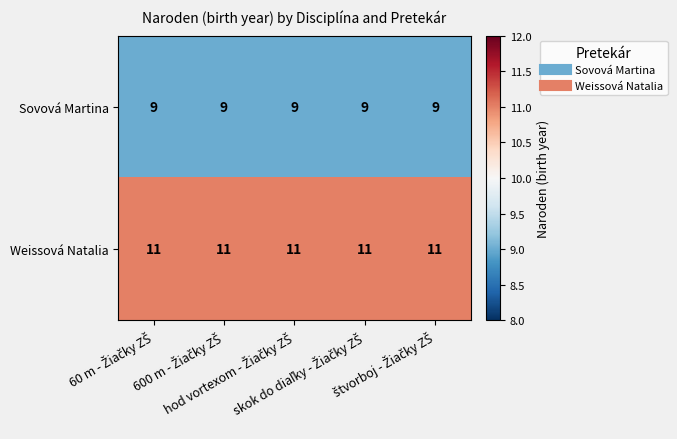

Which series has the largest total across all categories?

Weissová Natalia